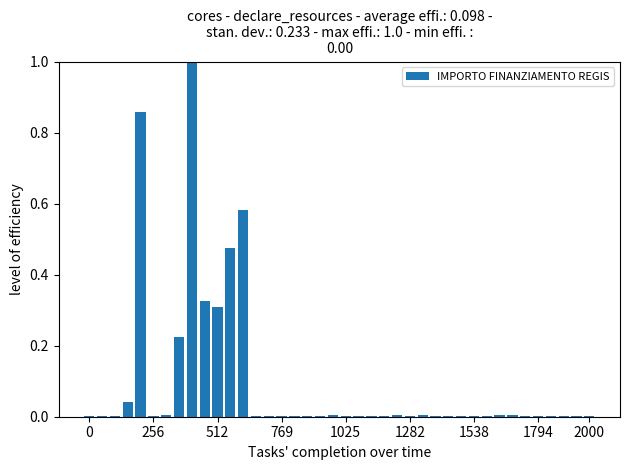

What is the sum of all values?

3.9